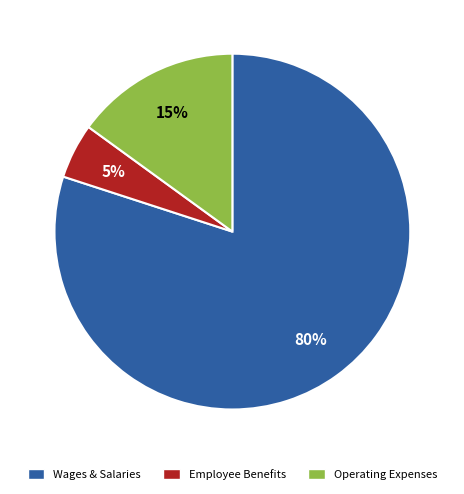

Is there a majority slice in this chart?

Yes